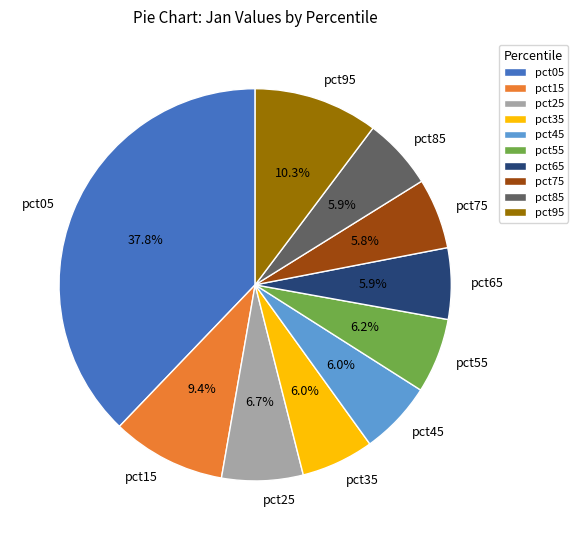

Is pct75 the majority of the pie?

No